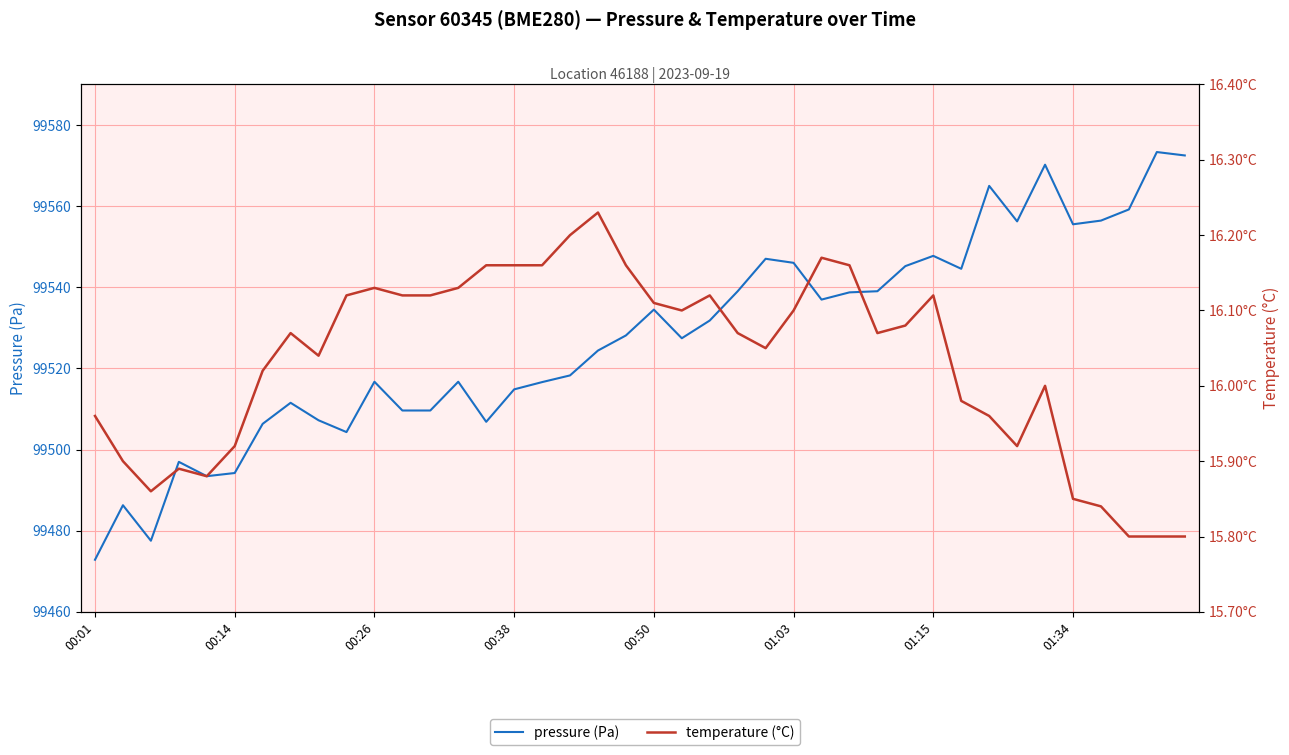

What is the spread (max minus min) of values at 23?

99523.0